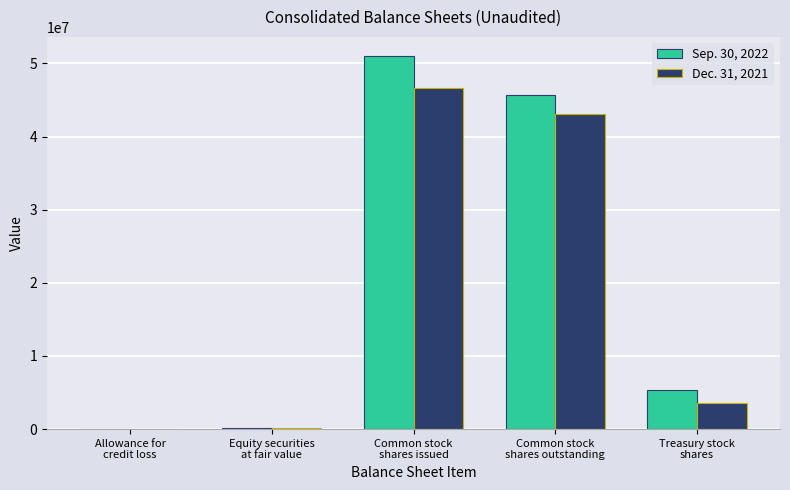

What is the maximum value shown in the chart?

51071000